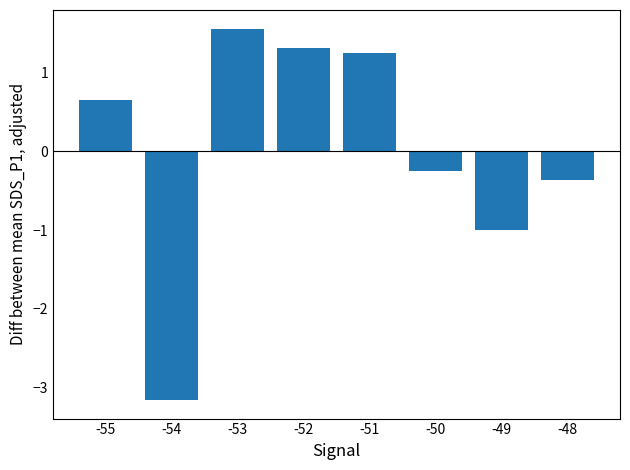

Rank the categories by value from lowest to highest.

-54, -49, -48, -50, -55, -51, -52, -53